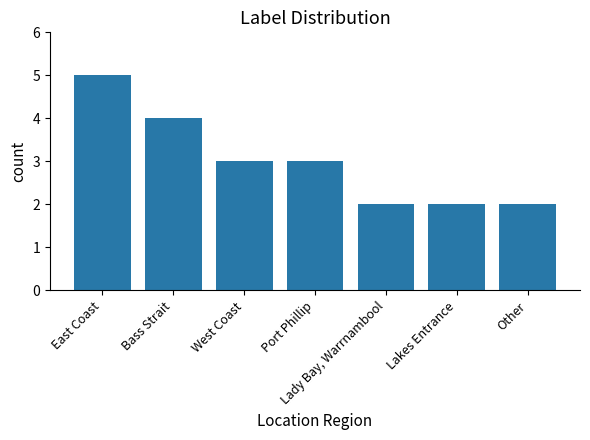

The value at East Coast is 5. True or false?

True